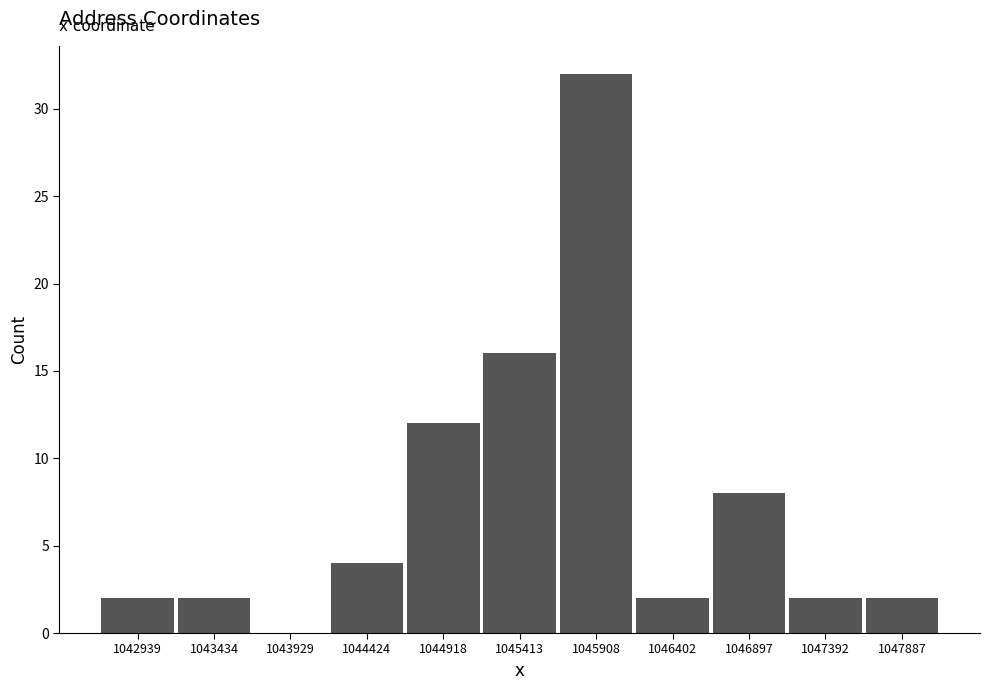

Reading left to right, transcribe this chart: for each bar, give the range it covers on the x-axis and its height. Neither the bar edges nor the heights are printed on the chart, so give them approximately, as read against the axes.

1042700 to 1043200: 2
1043200 to 1043700: 2
1043700 to 1044200: 0
1044200 to 1044650: 4
1044650 to 1045150: 12
1045150 to 1045650: 16
1045650 to 1046150: 32
1046150 to 1046650: 2
1046650 to 1047150: 8
1047150 to 1047650: 2
1047650 to 1048150: 2